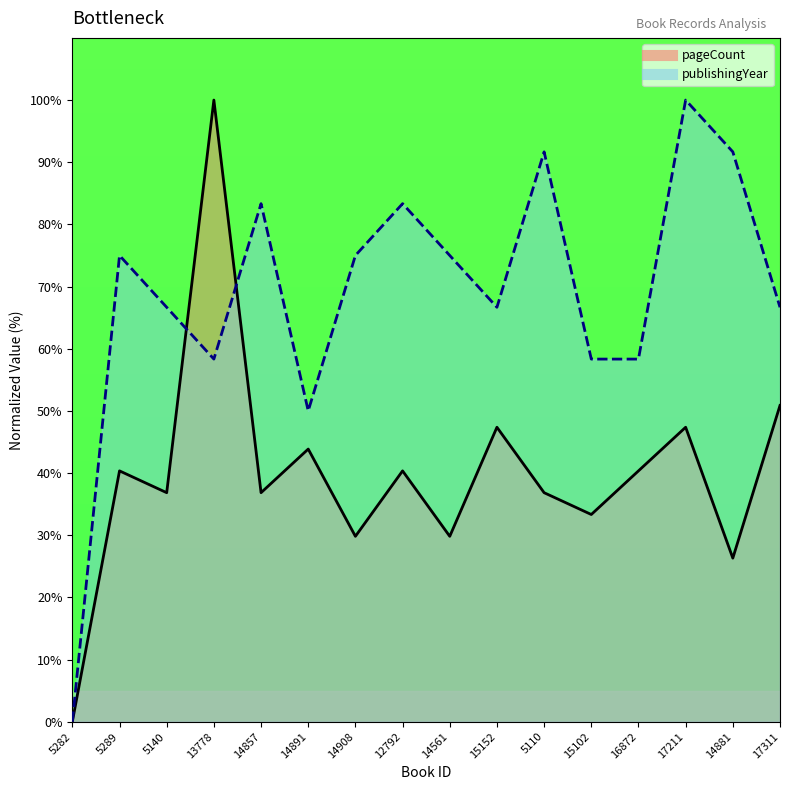

What is the highest value of the publishingYear series?

100.0